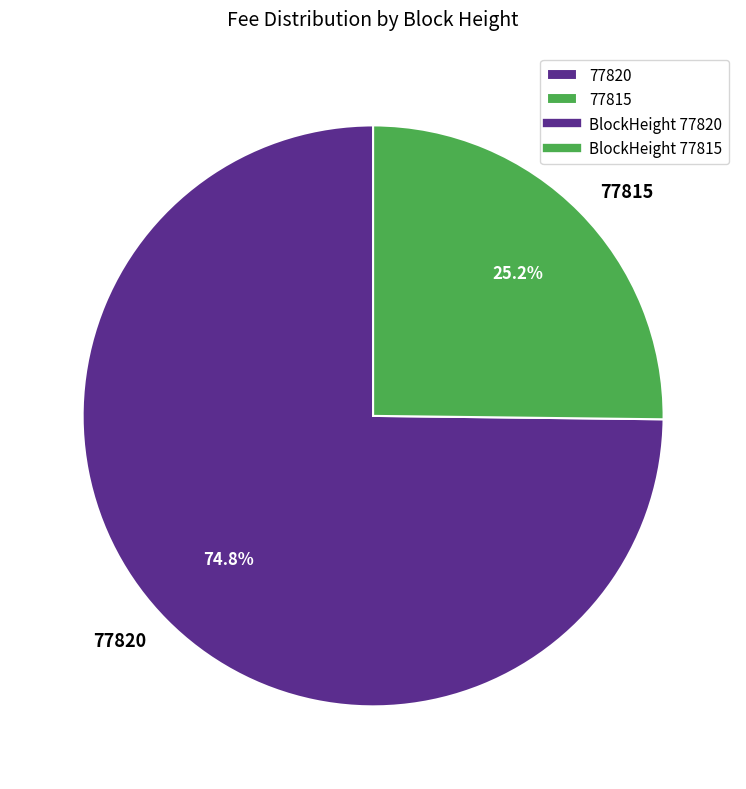

How many segments does this pie chart have?

2